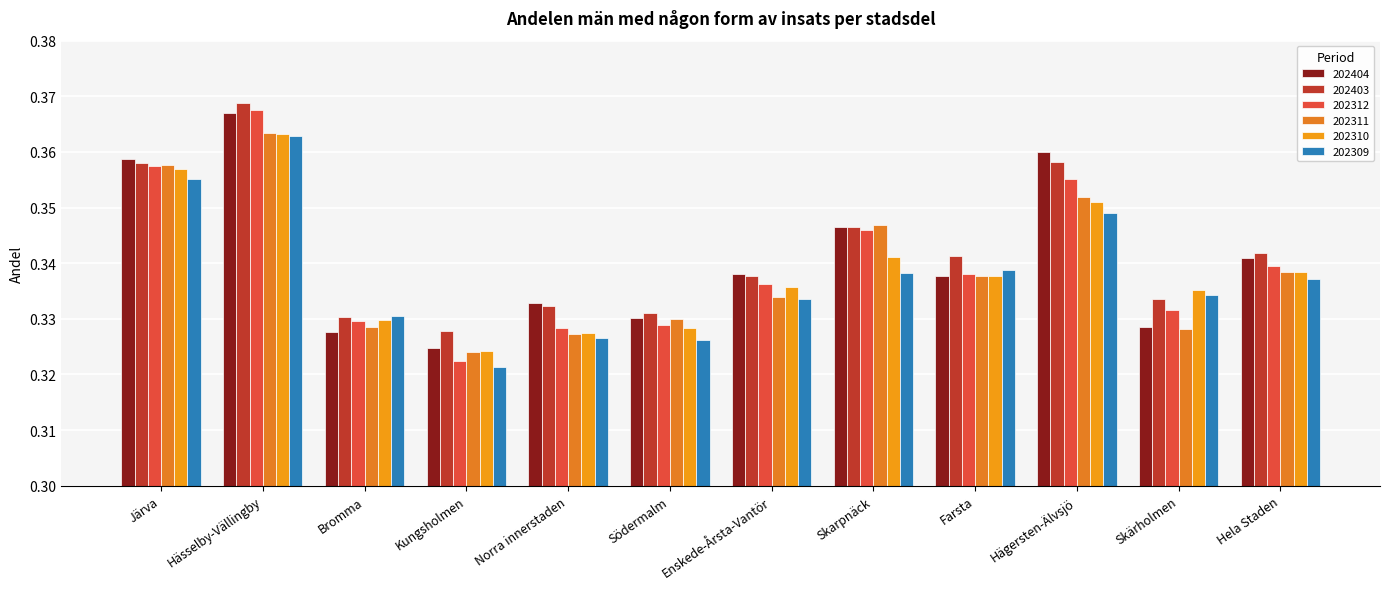

Does the chart contain stacked bars?

No